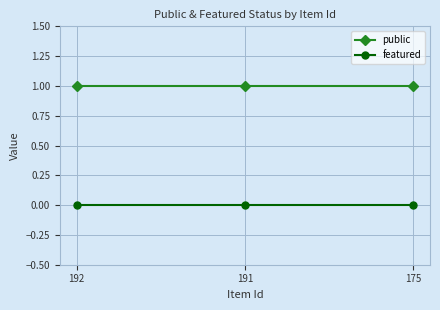

Reading right to left, what are all the values shown in this chart?

public: 175=1	191=1	192=1
featured: 175=0	191=0	192=0